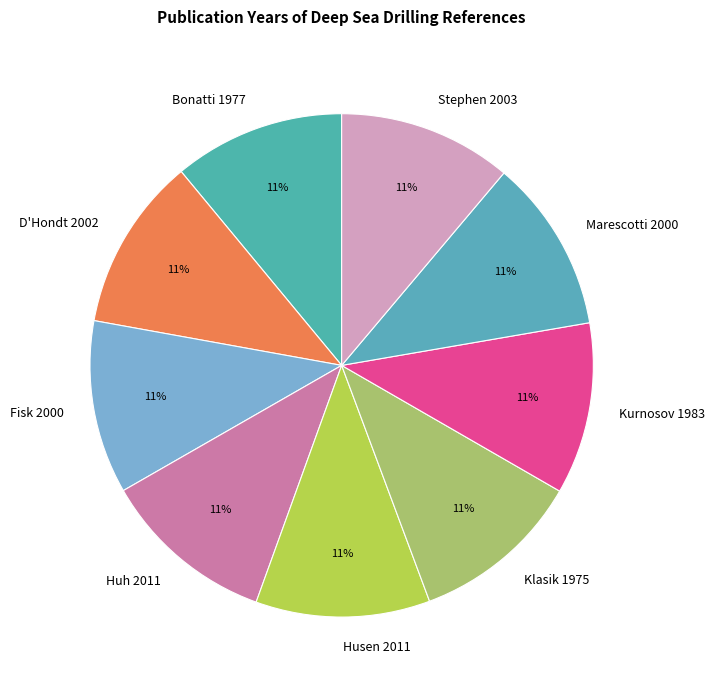

What is the ratio of the value at Fisk 2000 to the value at D'Hondt 2002?

1.0